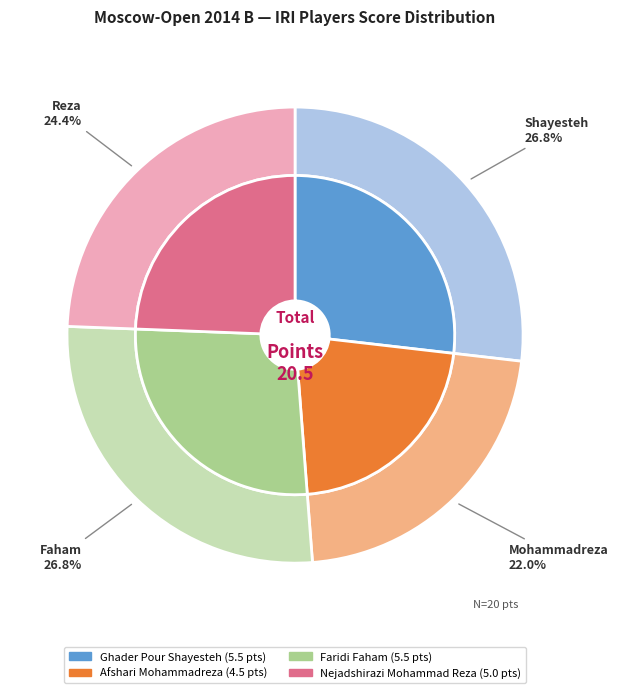

To the nearest percent, what is the combined percentage of Faridi Faham and Afshari Mohammadreza?

49%